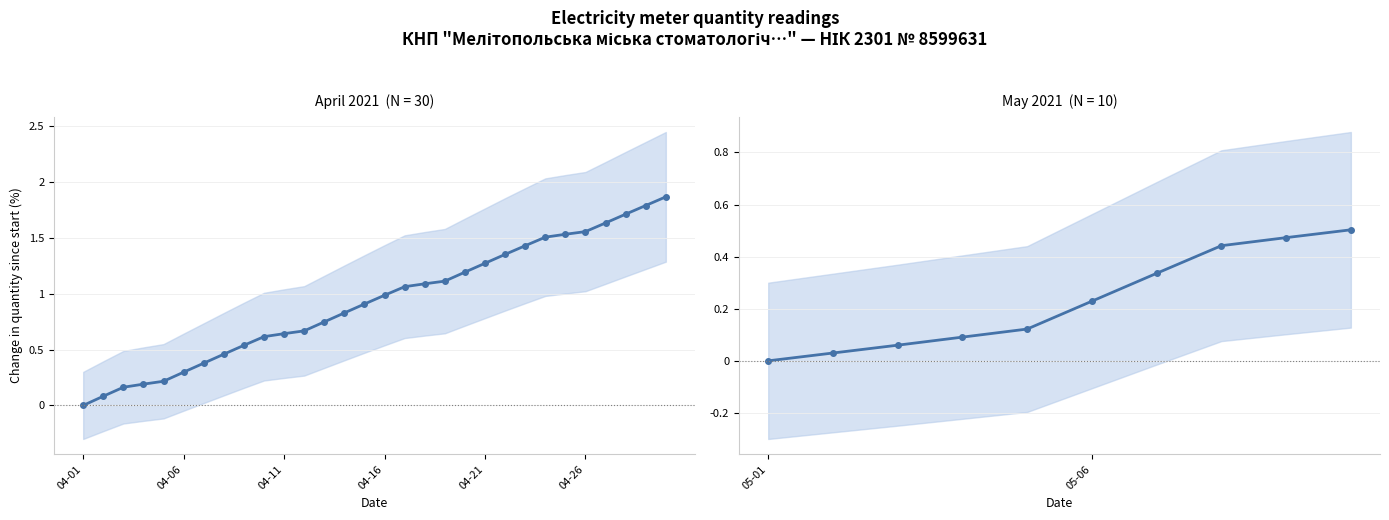

What is the difference between the values at 04-06 and 6?

0.3